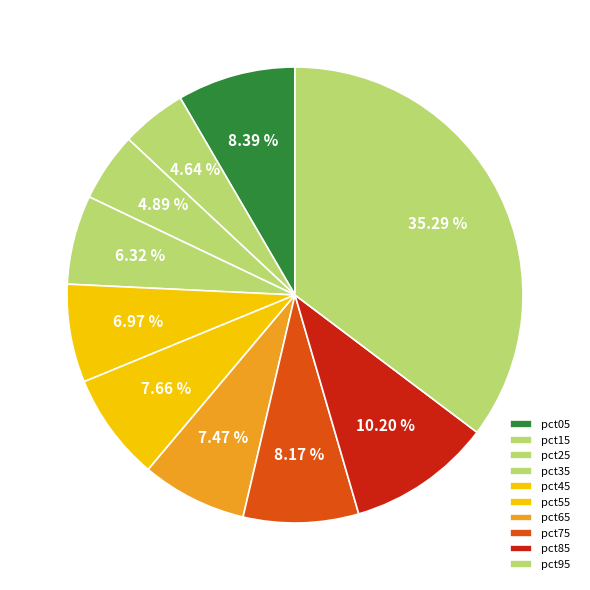

What percentage is the pct95 slice, to the nearest percent?

35%